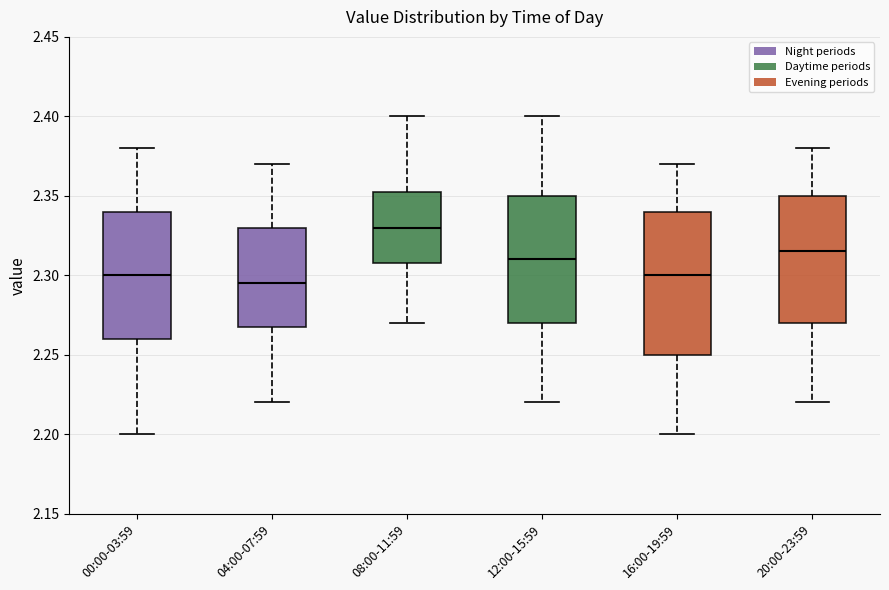

Where is the upper edge of the box for 08:00-11:59 on the y-axis? The values are not printed on the chart, so give them approximately, as read against the axis.

2.355